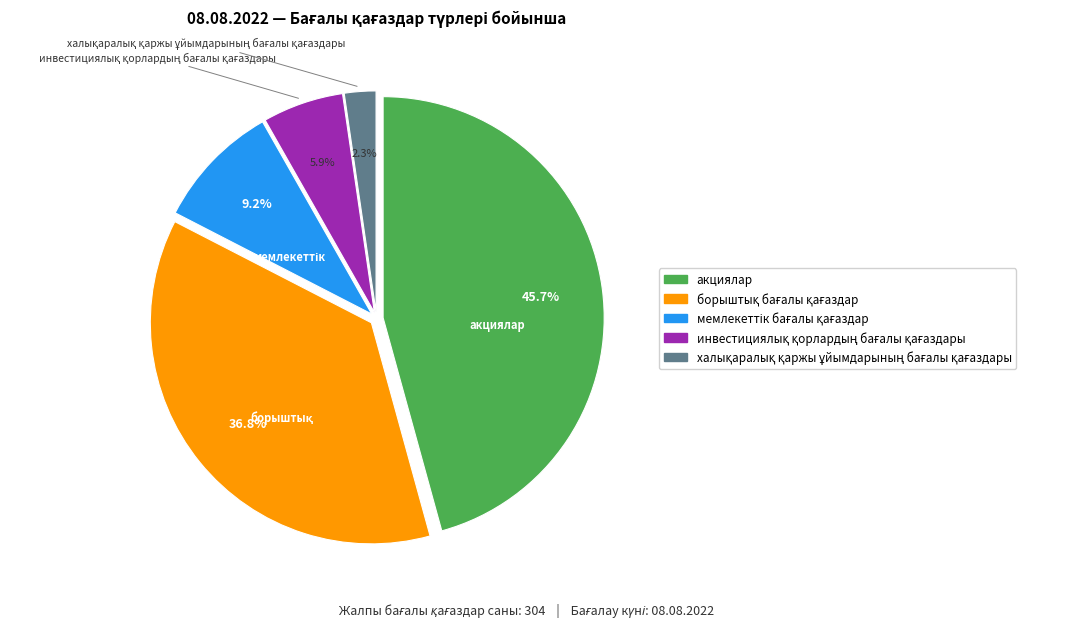

What percentage is NOT represented by акциялар?

54.3%